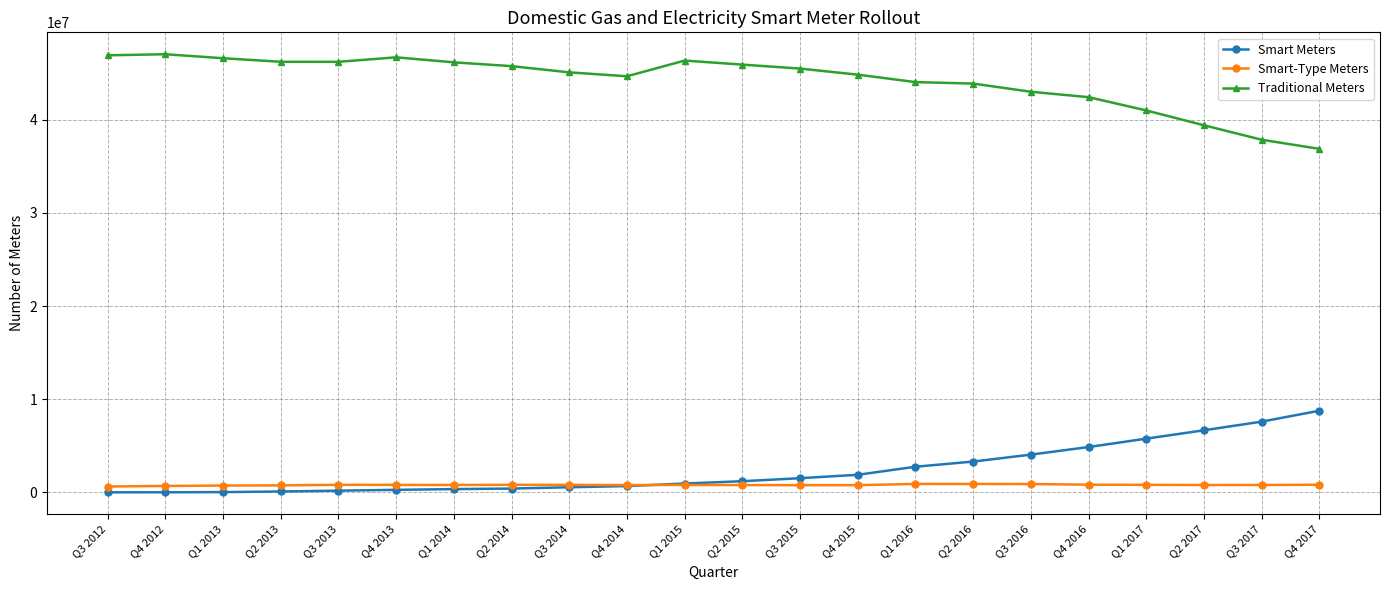

What are all the series names shown in the legend?

Smart Meters, Smart-Type Meters, Traditional Meters